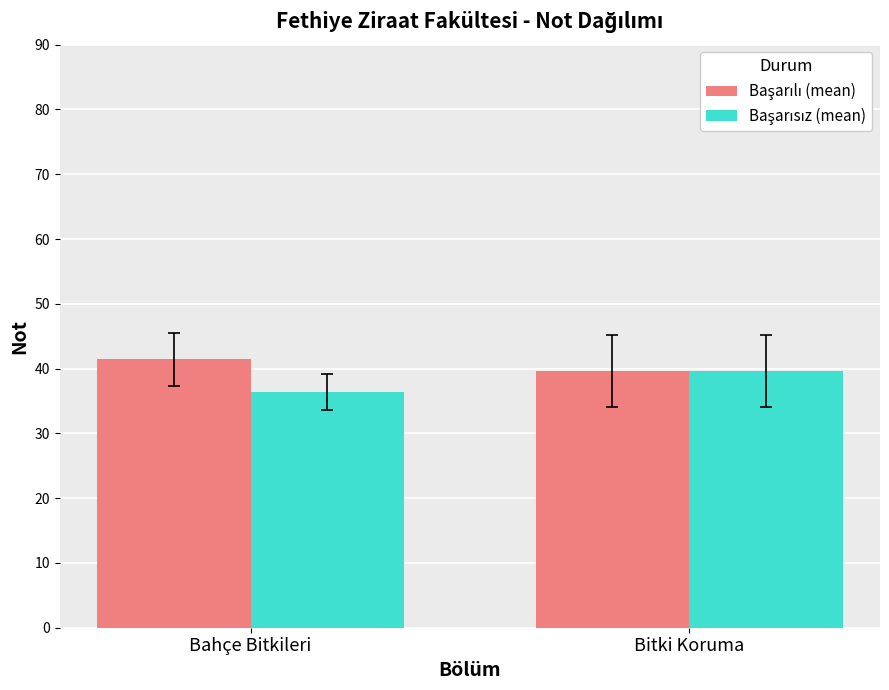

What is the difference between the highest and lowest values at Bahçe Bitkileri?

5.0